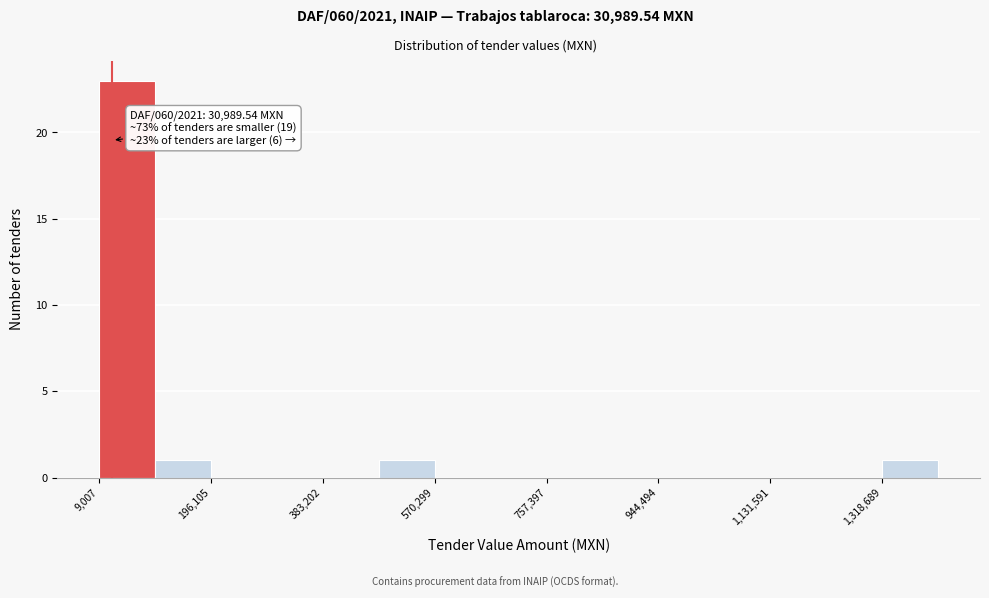

Over which range of the x-axis is the bar tallest?

0 to 100000